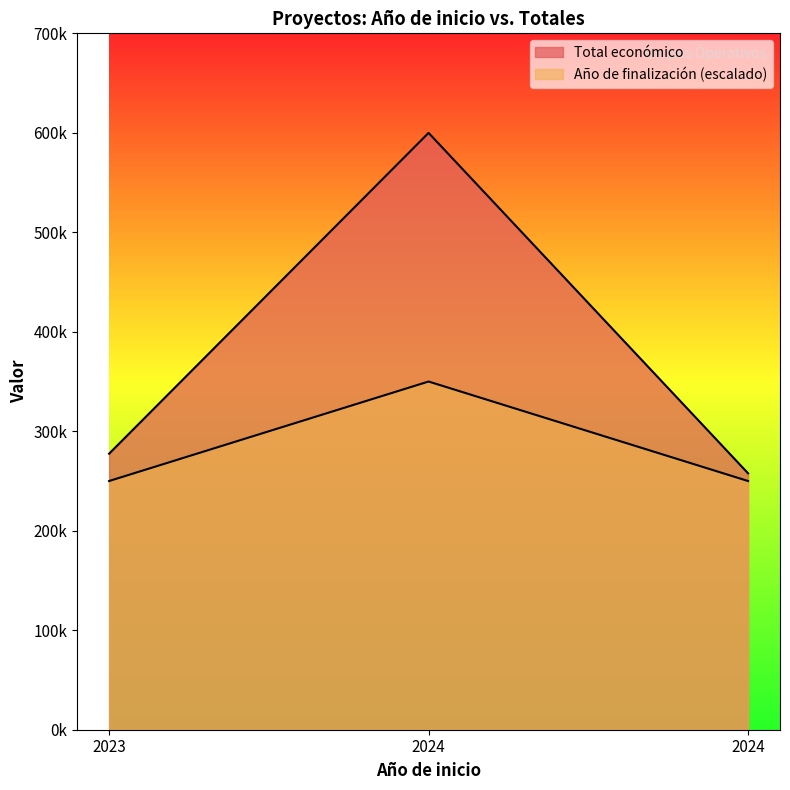

At which category is the sum across all series the highest?

2024